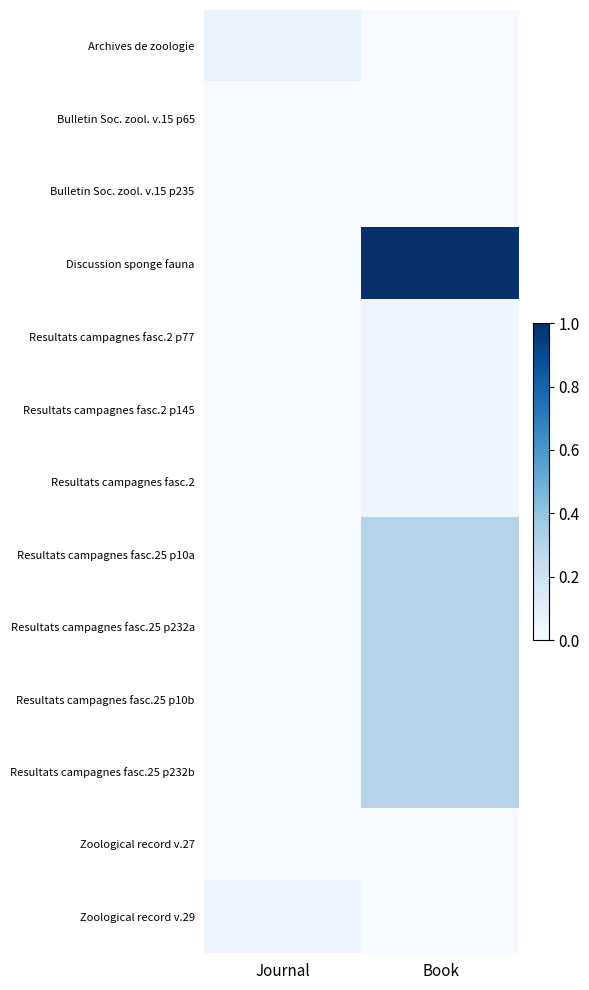

Which series has the largest range (max minus min)?

Discussion sponge fauna